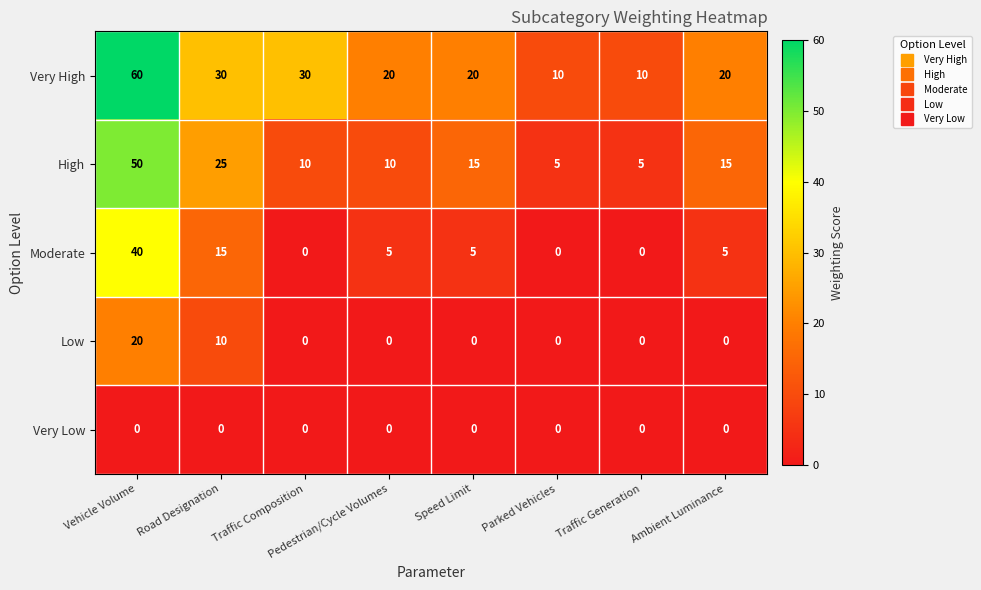

The value of High at Ambient Luminance is 15. True or false?

True